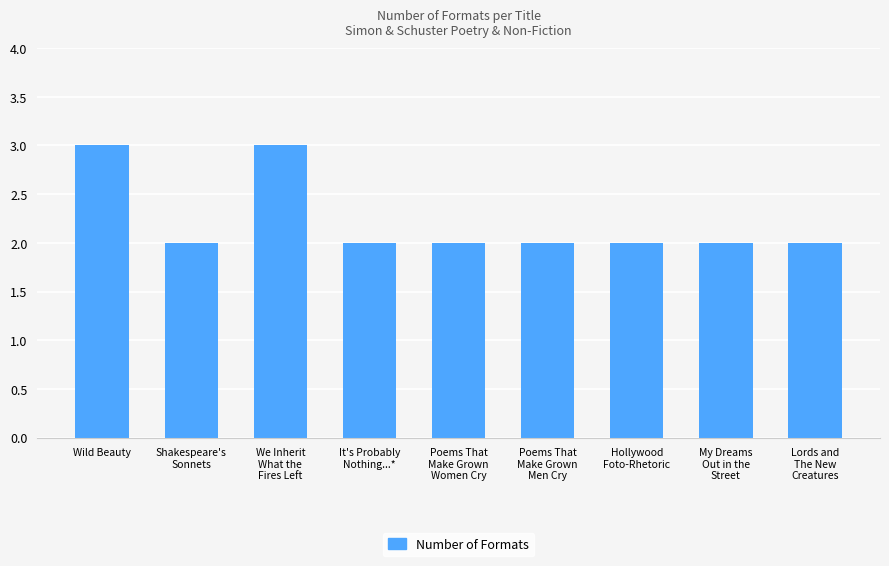

Reading right to left, list all the values displayed in this chart.

2	2	2	2	2	2	3	2	3